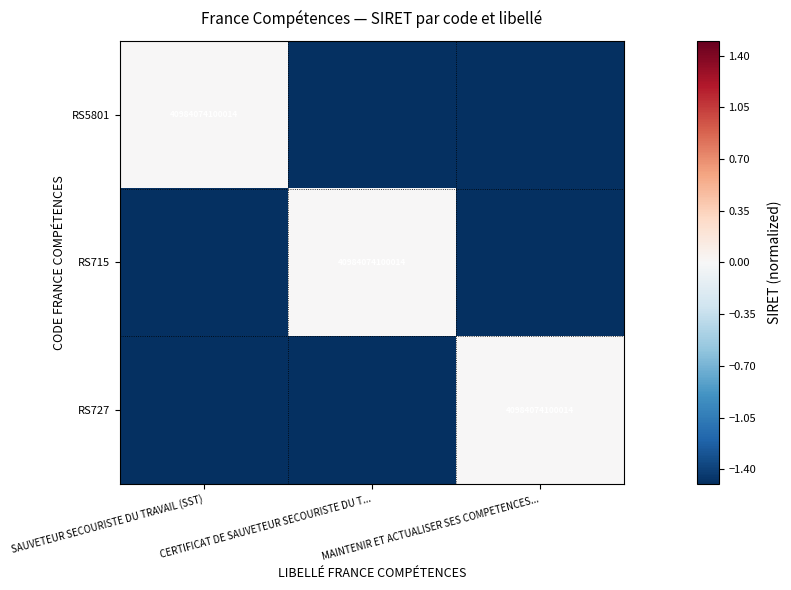

The value of RS5801 at SAUVETEUR SECOURISTE DU TRAVAIL (SST) is 40984074100014. True or false?

True